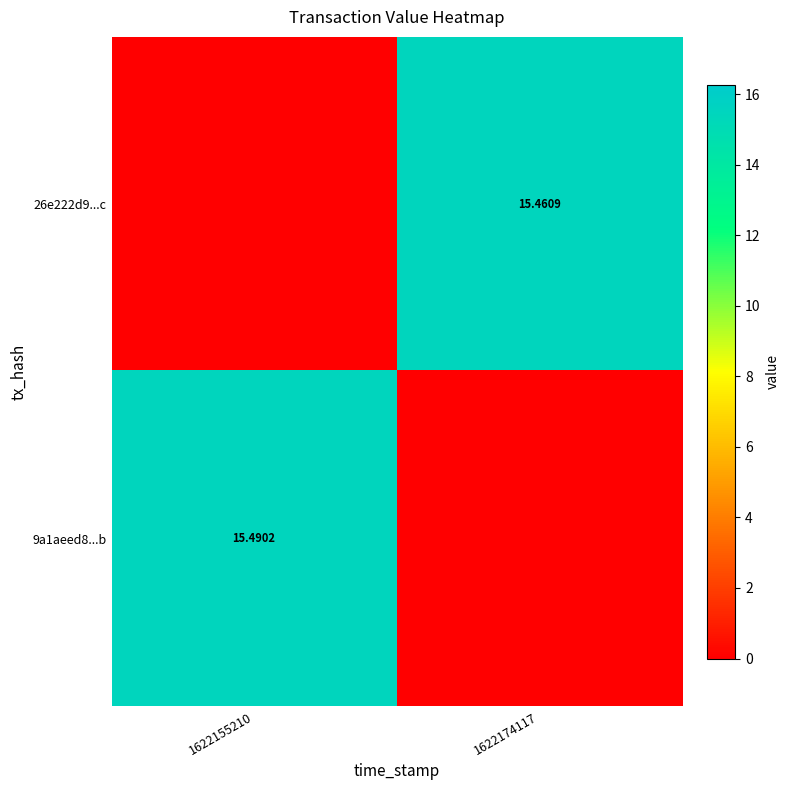

How many positive values does the 9a1aeed8...b series have?

1